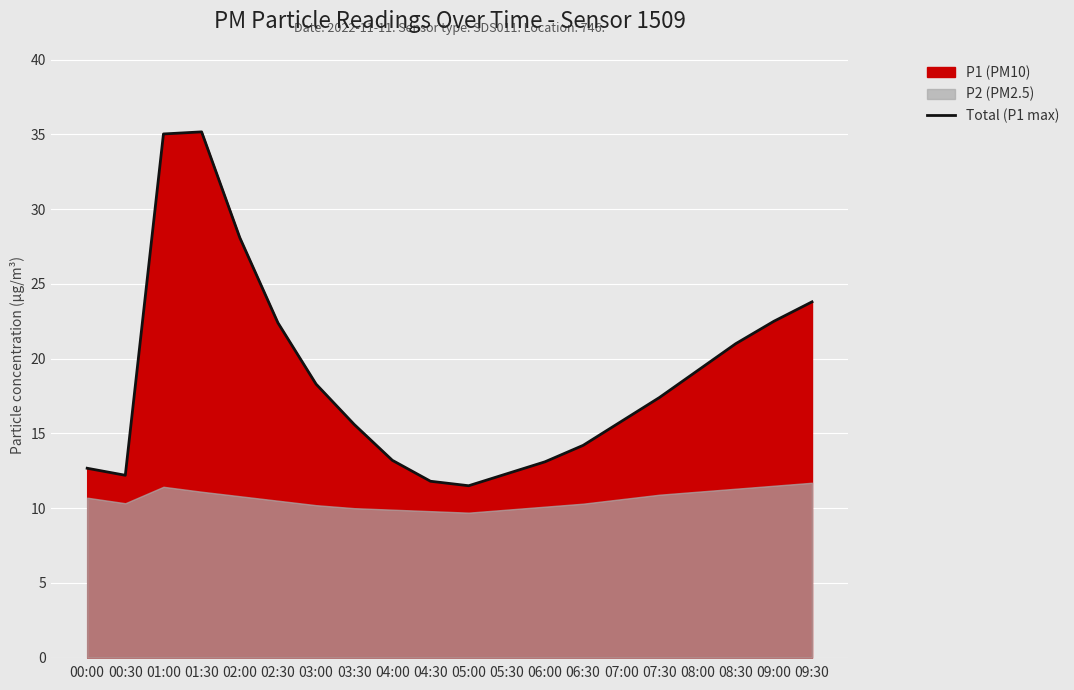

At which label is the value closest to 23?

09:00